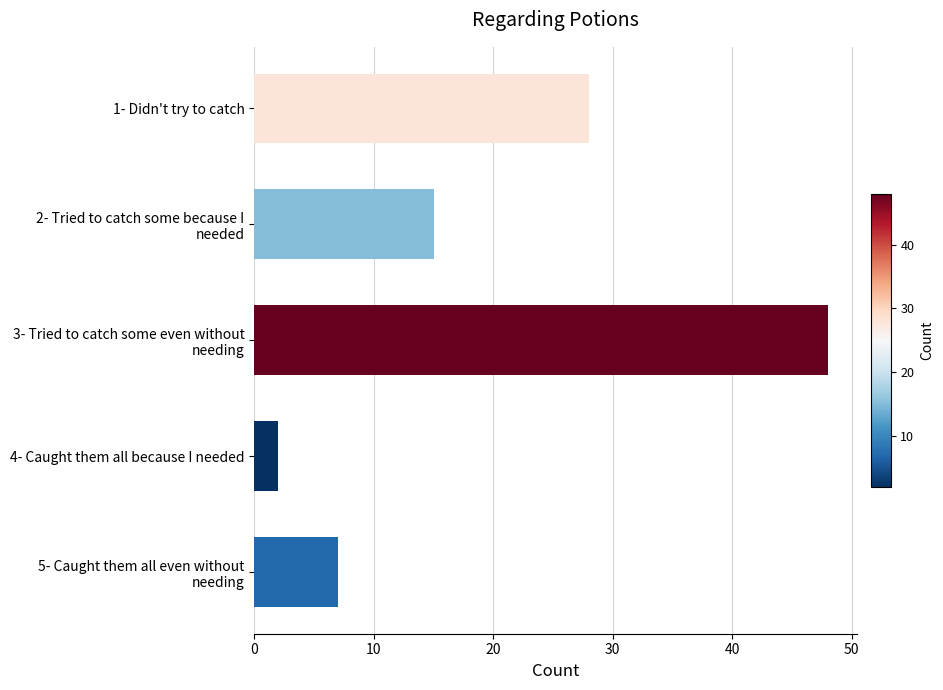

List the labels in order of value, smallest first.

4- Caught them all because I needed, 5- Caught them all even without
needing, 2- Tried to catch some because I
needed, 1- Didn't try to catch, 3- Tried to catch some even without
needing